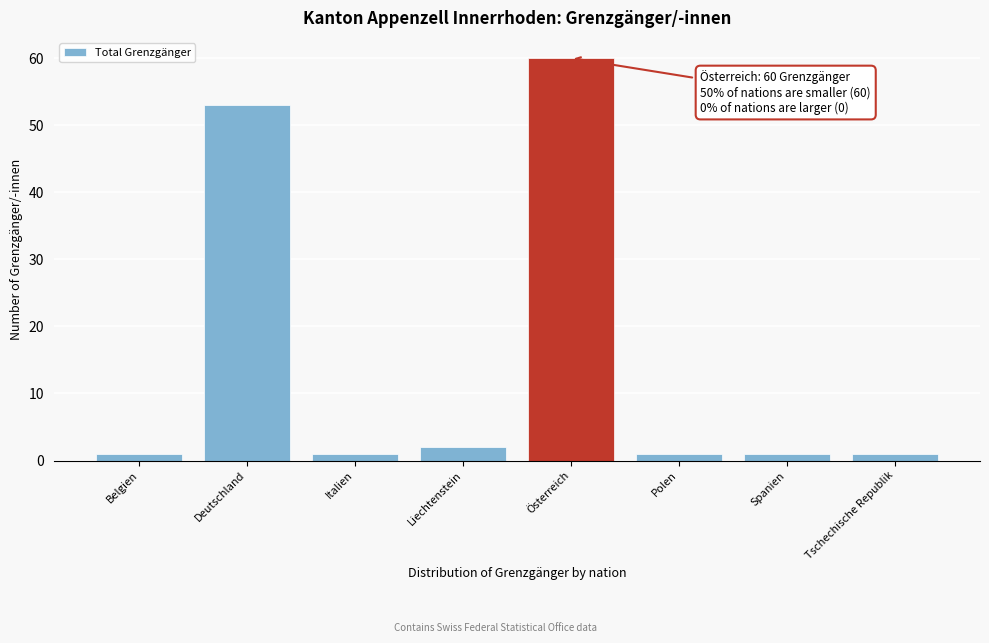

Reading right to left, transcribe all the data shown in this chart.

Tschechische Republik=1	Spanien=1	Polen=1	Österreich=60	Liechtenstein=2	Italien=1	Deutschland=53	Belgien=1